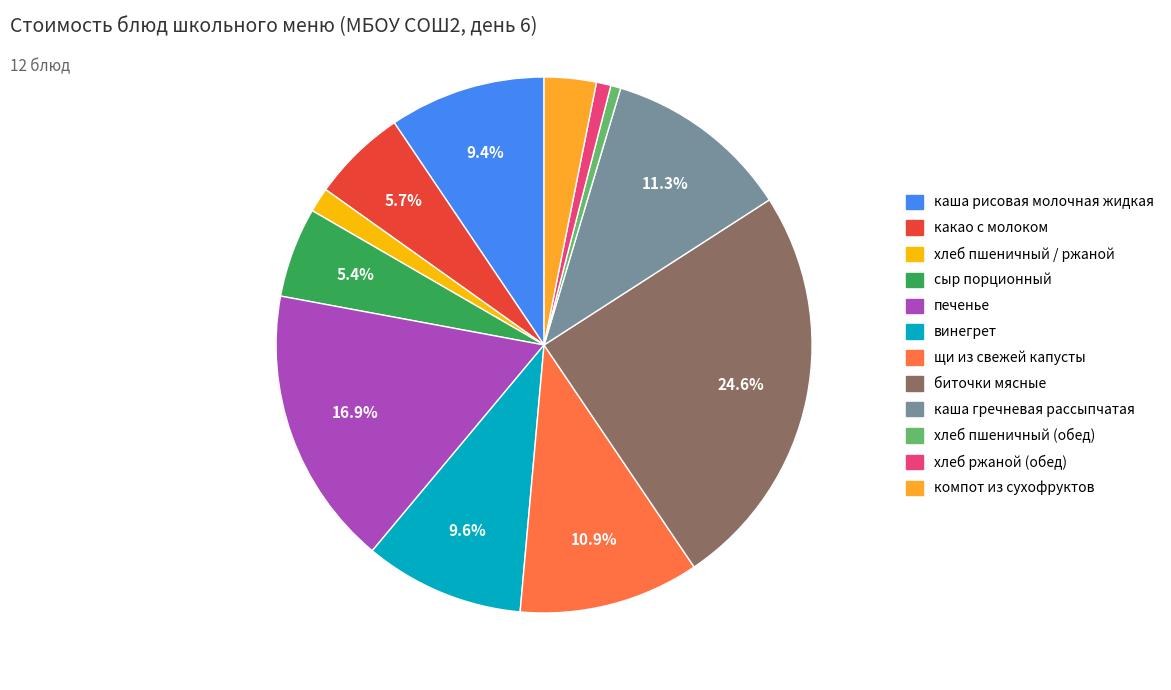

What percentage is the винегрет slice, to the nearest percent?

10%